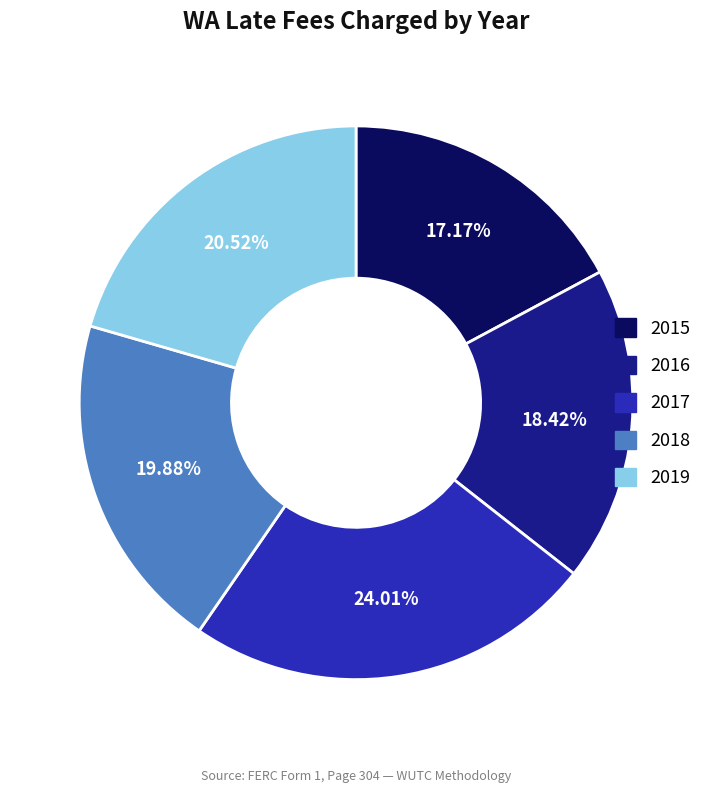

How much of the chart is everything except 2019?

79.5%